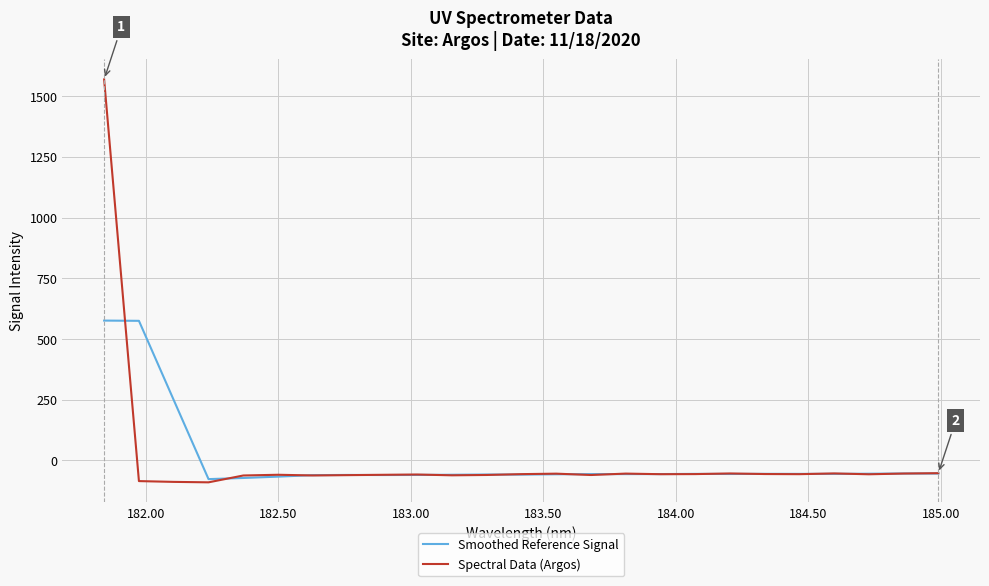

Which series has the widest spread of values?

Spectral Data (Argos)